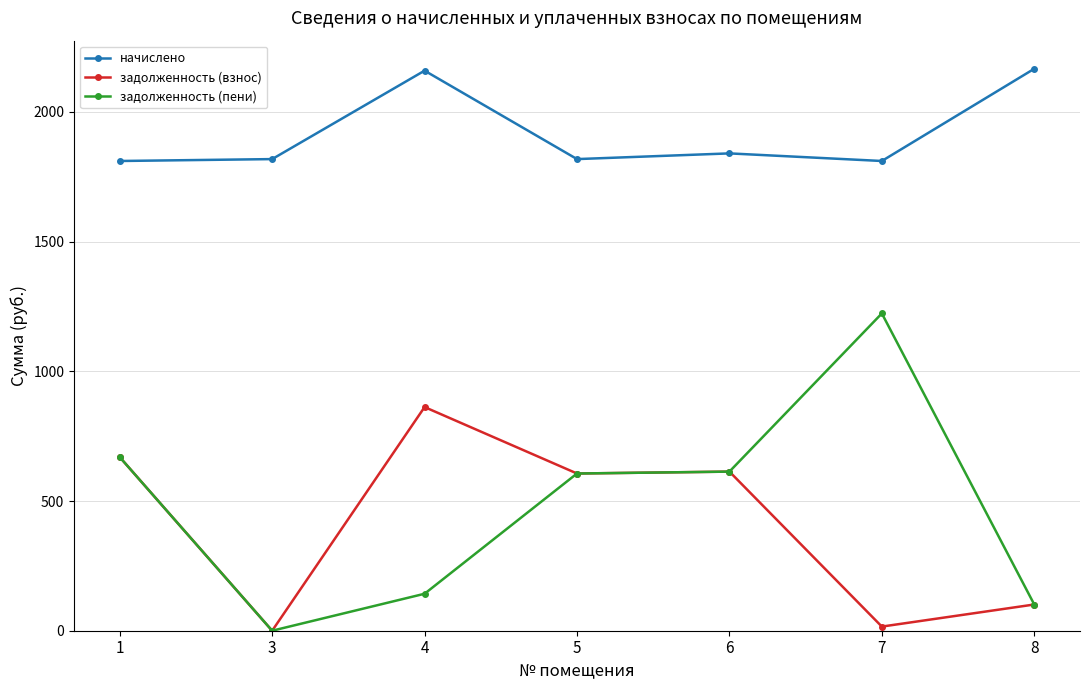

Which series has the largest total across all categories?

начислено